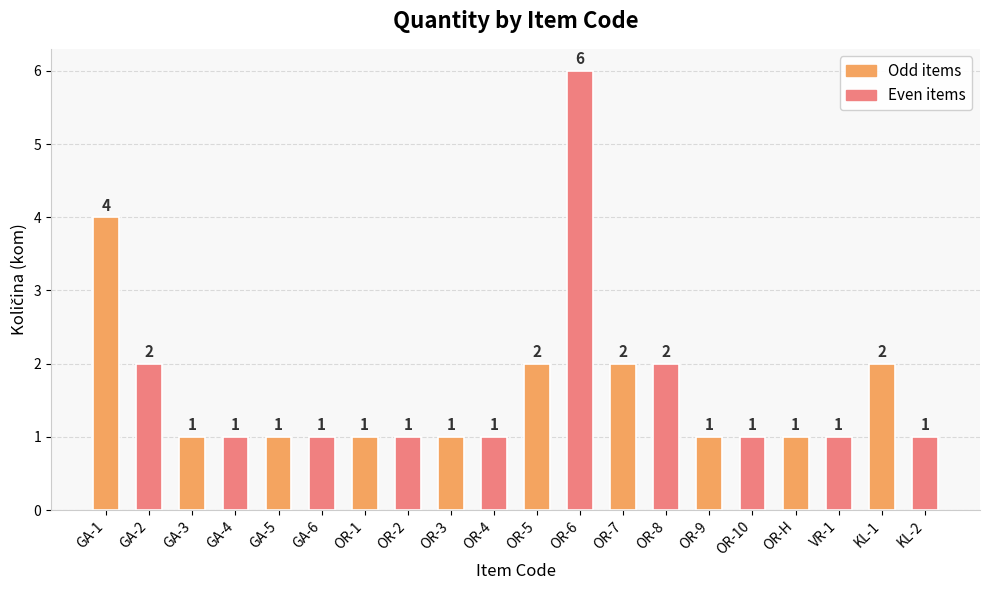

True or false: the data shows 2 at GA-2.

True